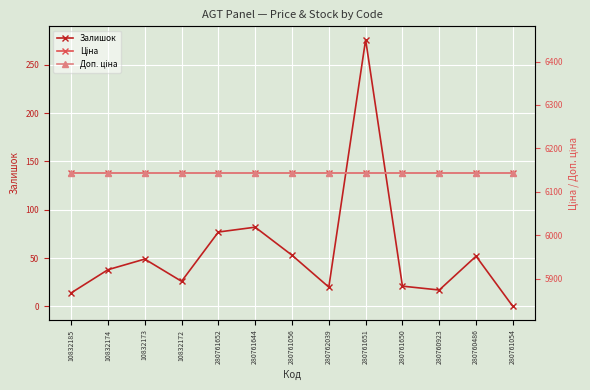

What is the label of the 2nd point from the right?

280760486